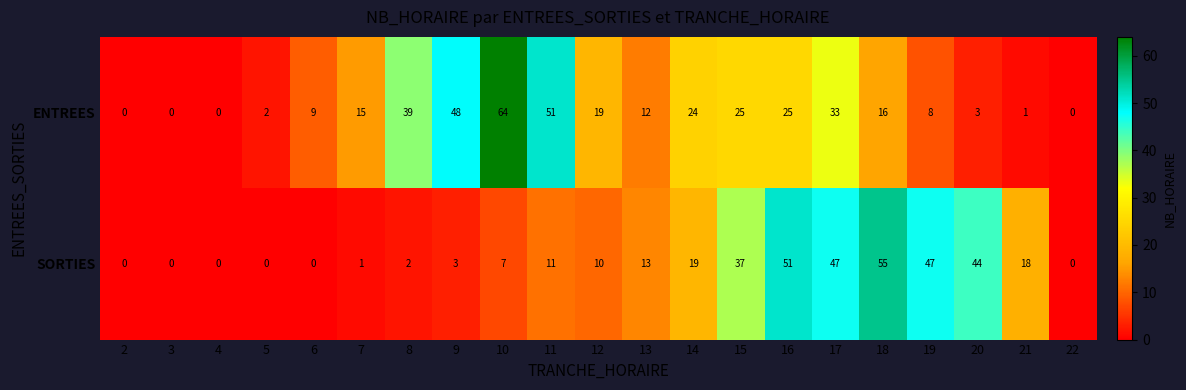

Which series has the largest range (max minus min)?

ENTREES